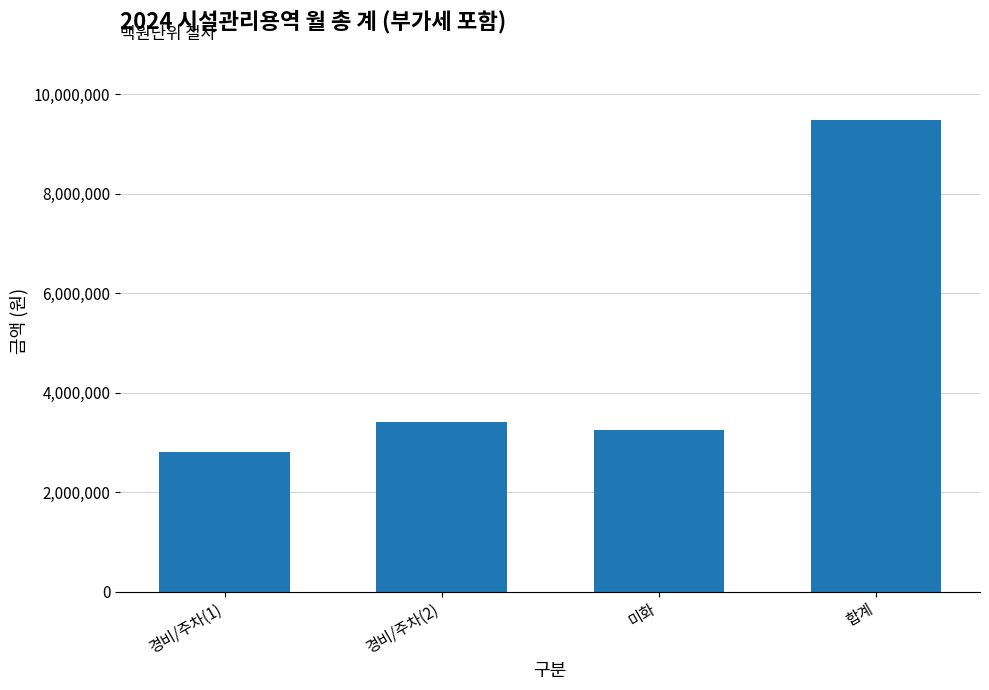

What is the change in value from 경비/주차(2) to 미화?

-160740